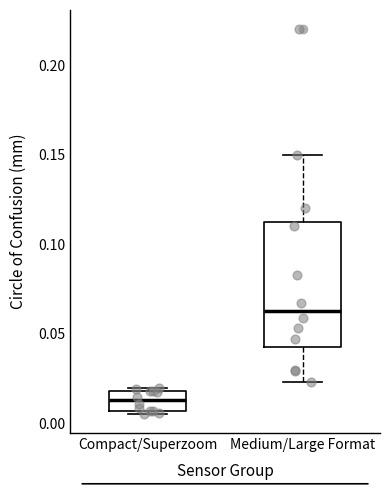

Where is the upper edge of the box for Medium/Large Format on the y-axis? The values are not printed on the chart, so give them approximately, as read against the axis.

0.115